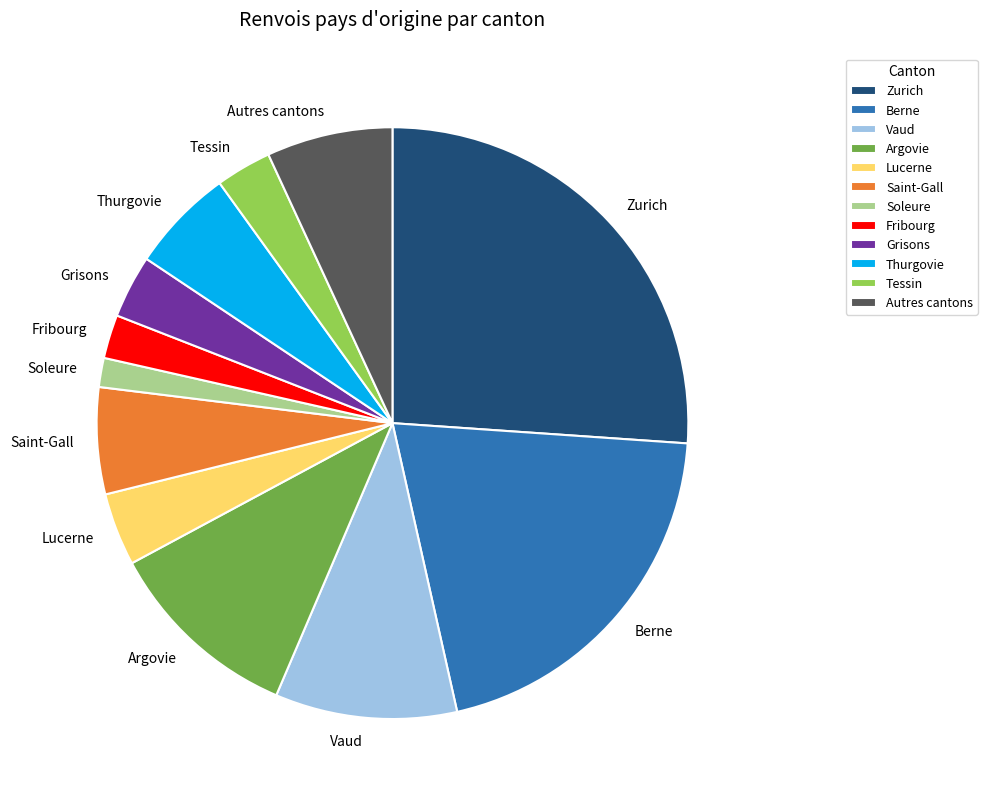

What is the largest slice in the pie chart?

Zurich